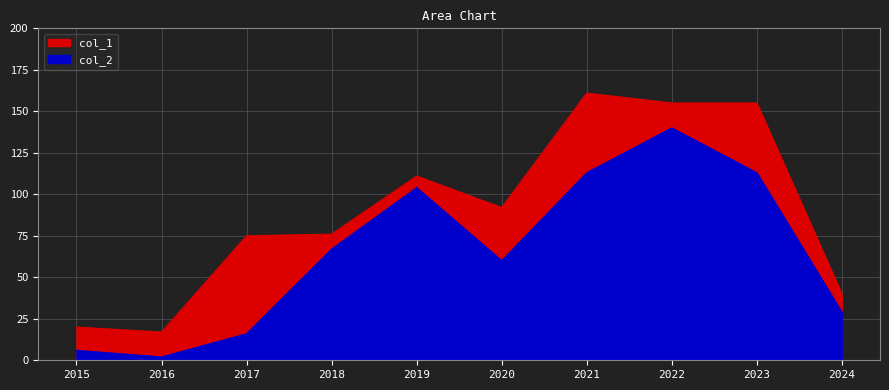

What is the approximate value at 2016?

2